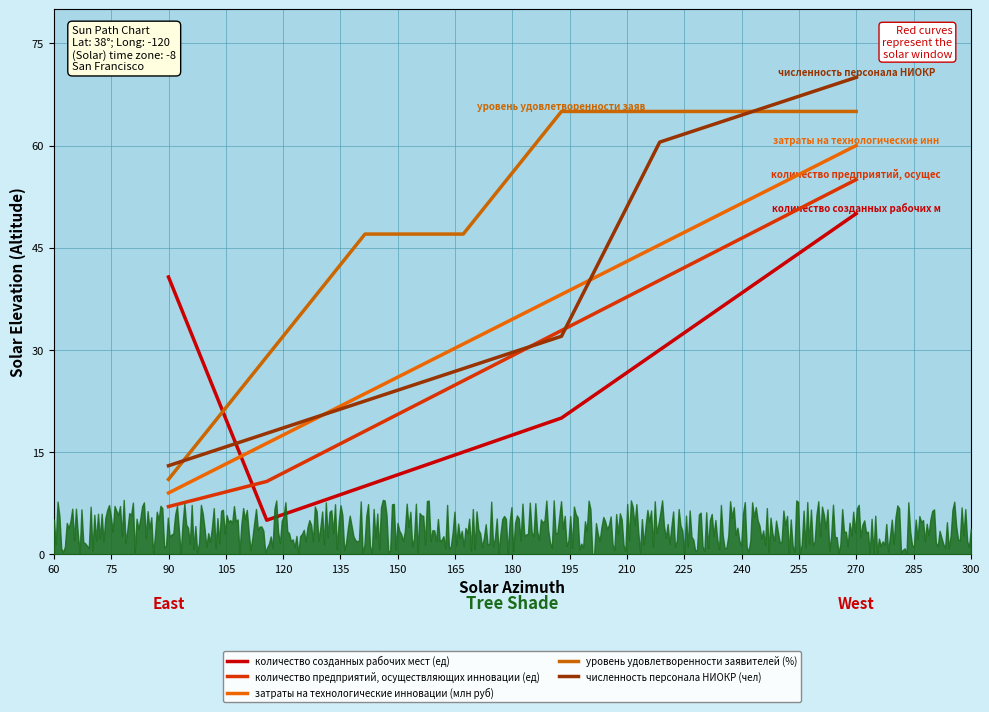

True or false: количество предприятий, осуществляющих инновации (ед) has a value of 30.3 at 150.

False